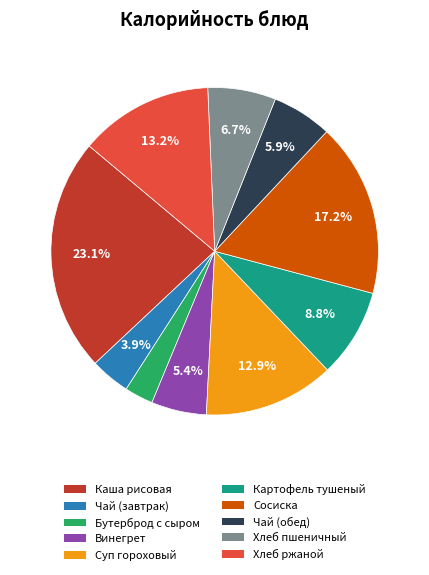

How many slices are in this pie chart?

10